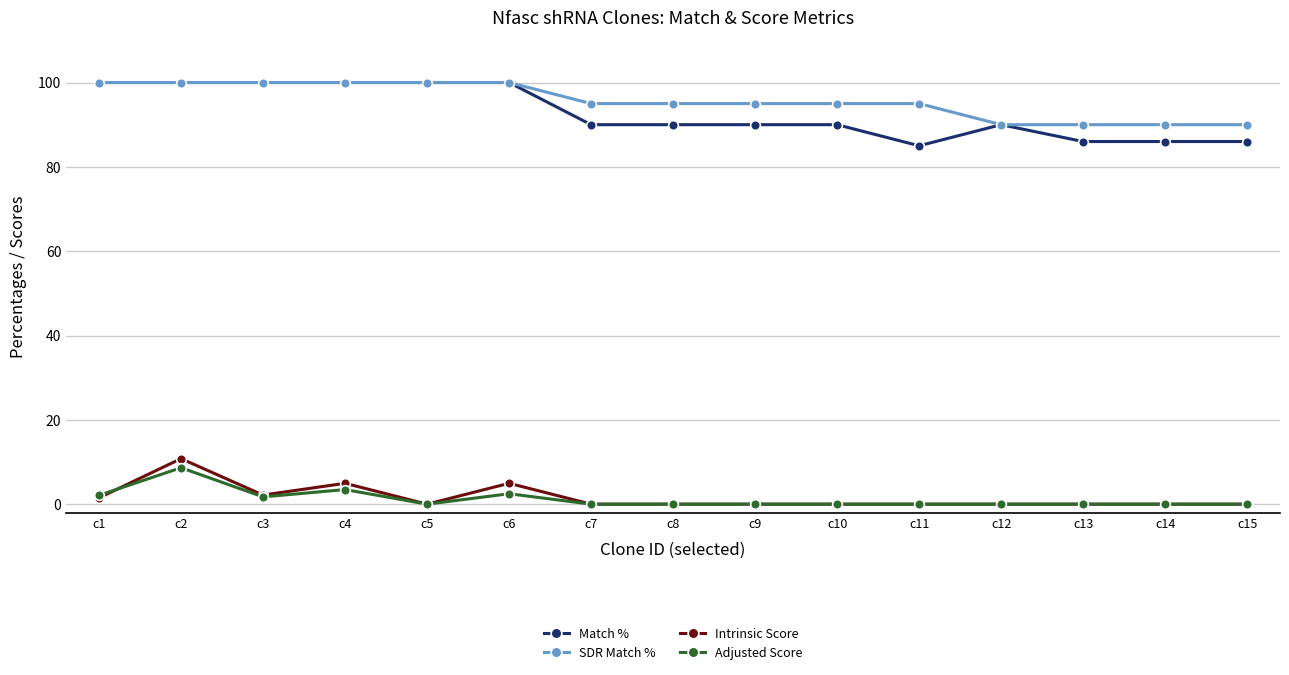

What is the lowest value of the Match % series?

85.0